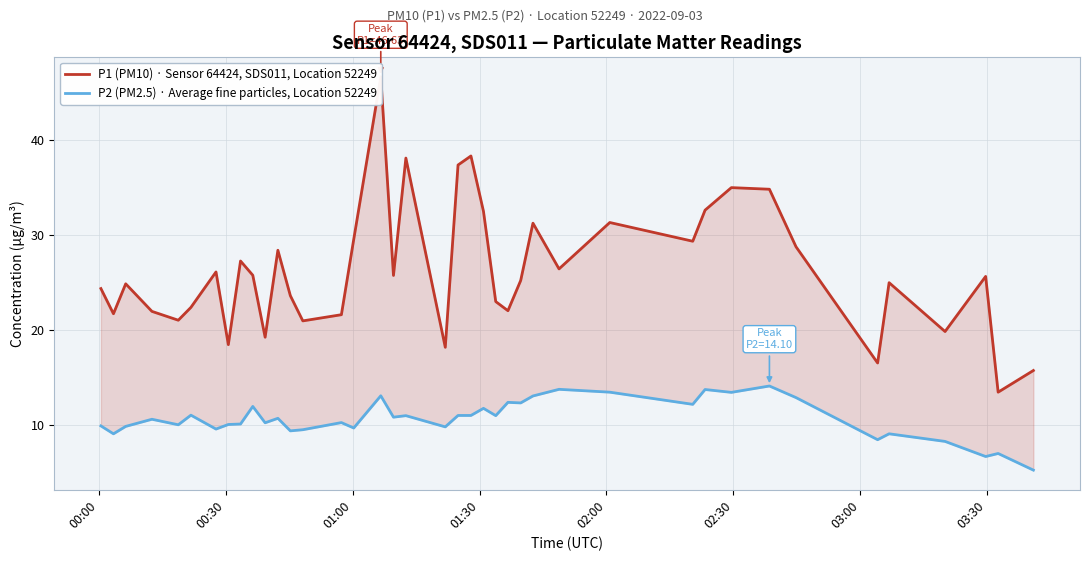

What is the maximum value shown in the chart?

46.6